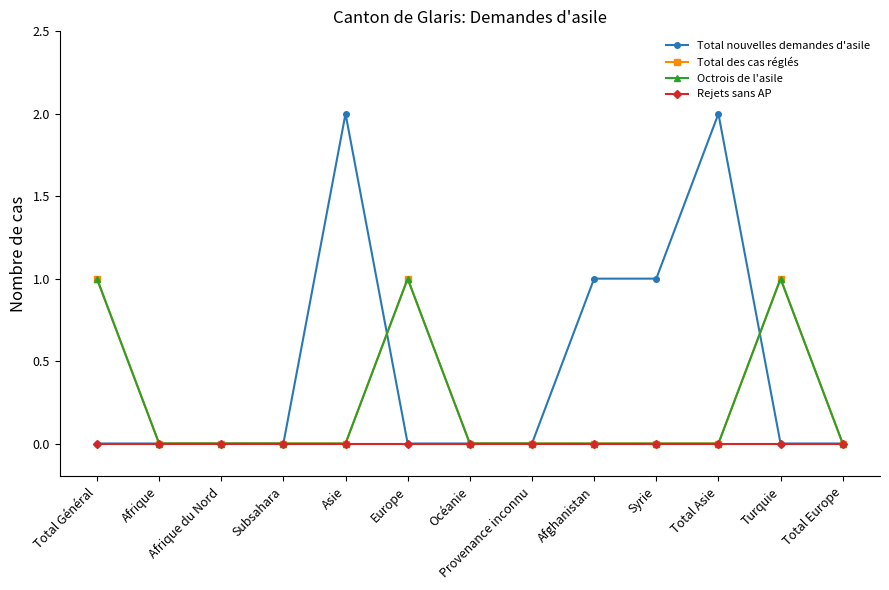

Is the value of Total des cas réglés at Turquie greater than the value of Octrois de l'asile at Provenance inconnu?

Yes